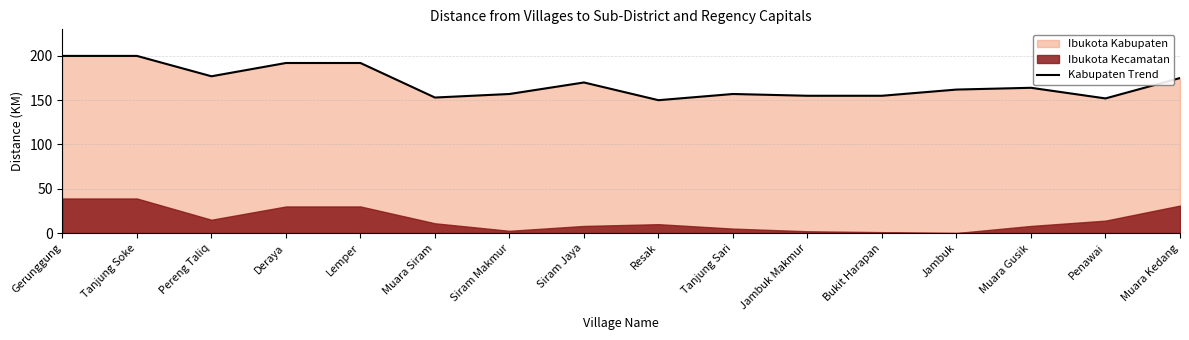

At which label is the value closest to 175?

Muara Kedang